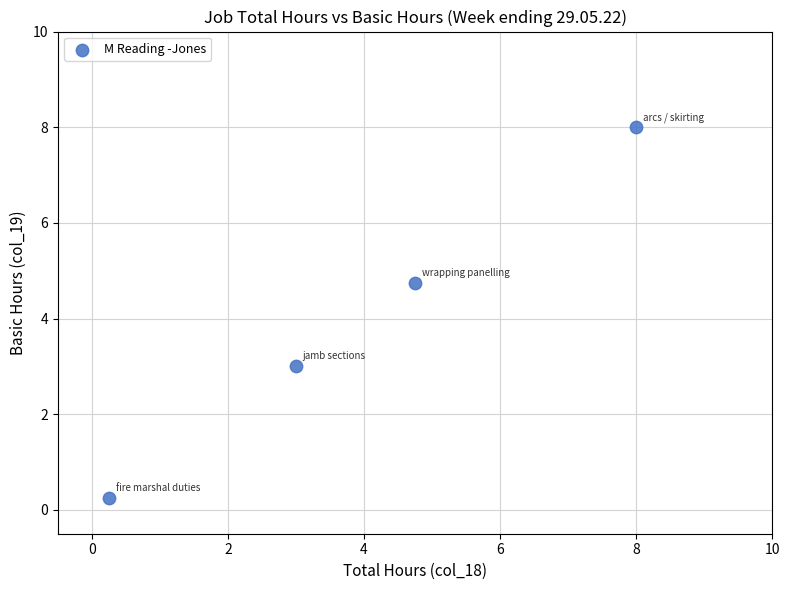

What Y value in the scatter plot is closest to 4?

4.8